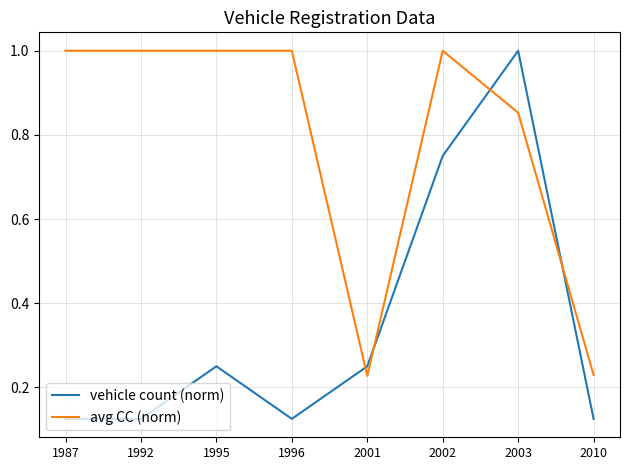

Rank the series by their average value, from highest to lowest.

avg CC (norm), vehicle count (norm)